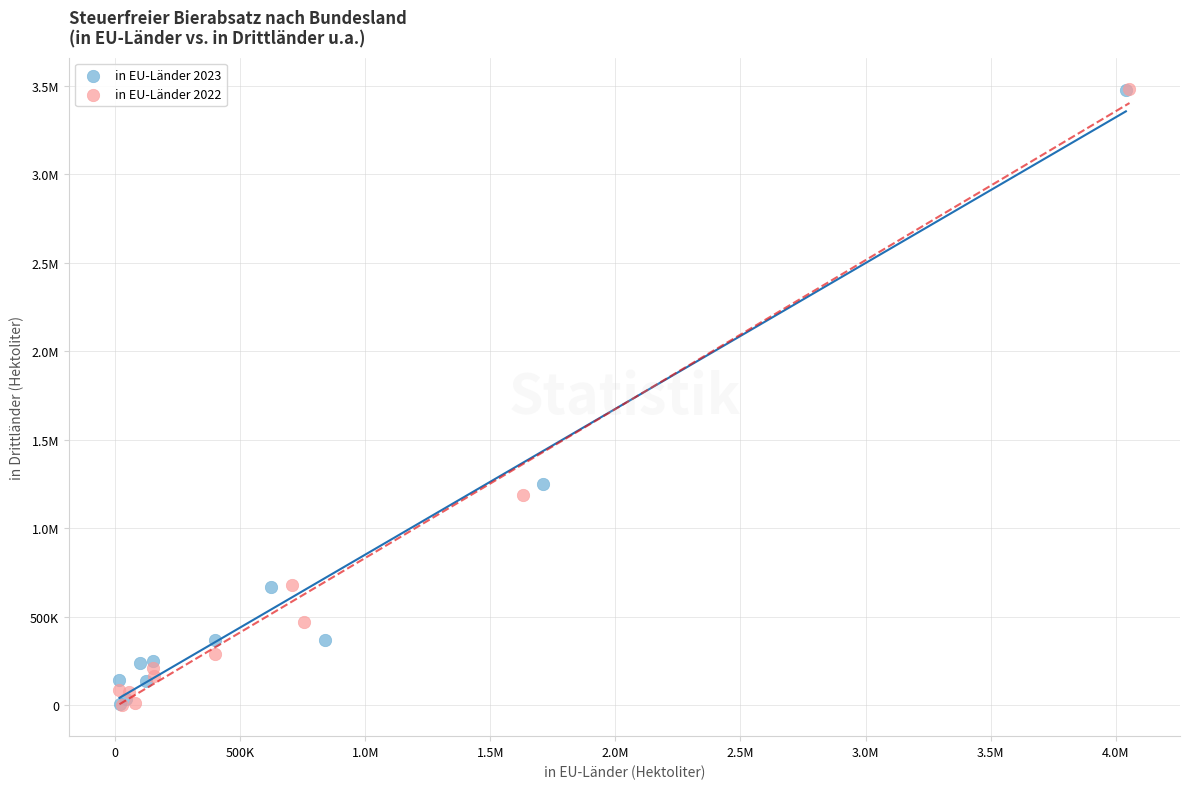

What are all the series names shown in the legend?

in EU-Länder 2023, in EU-Länder 2022